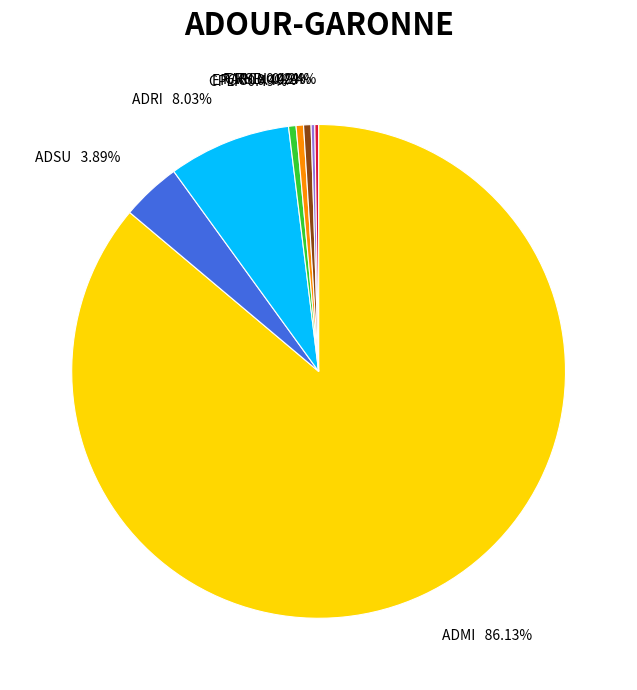

What is the majority slice?

ADMI